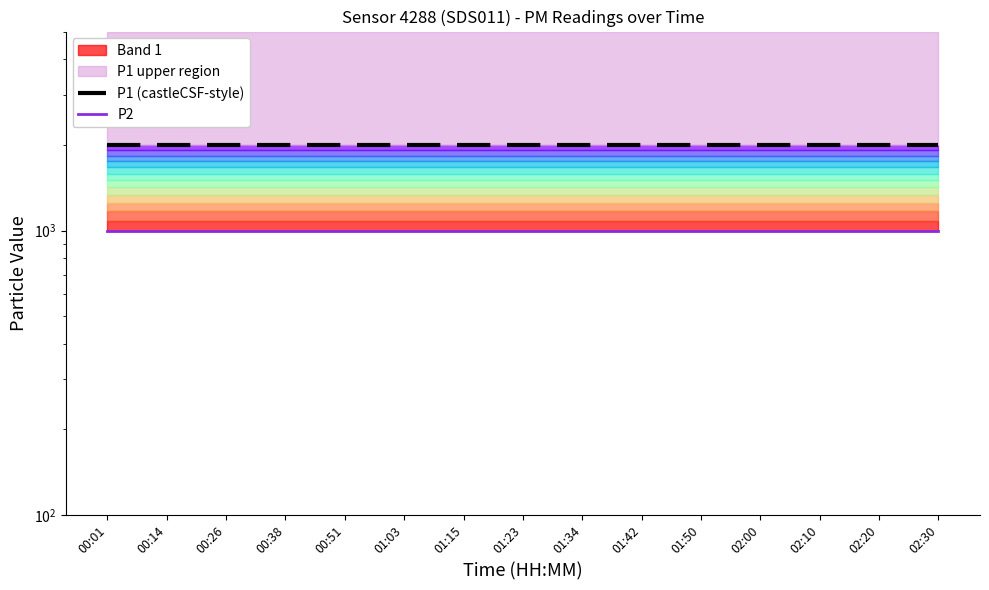

At which label is P1 (castleCSF-style) closest to 1999?

00:01